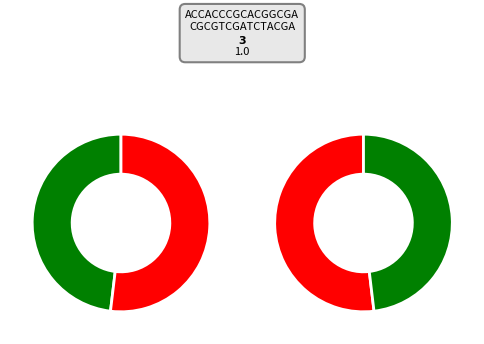

How much of the chart is everything except 37141?

48.1%